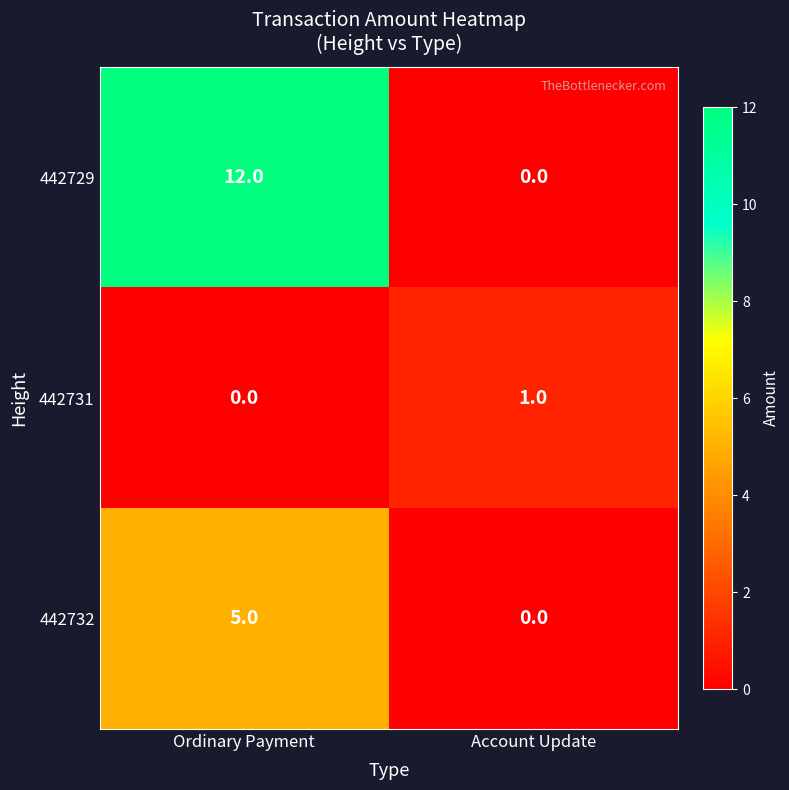

How many positive values does the 442731 series have?

1